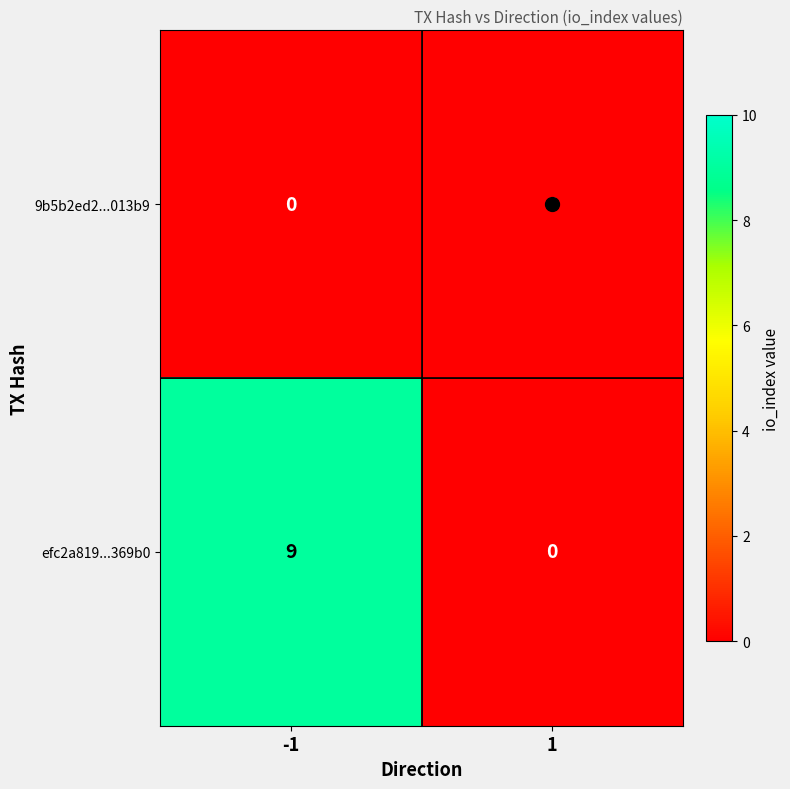

Between -1 and 1, which series saw the biggest shift?

efc2a819...369b0